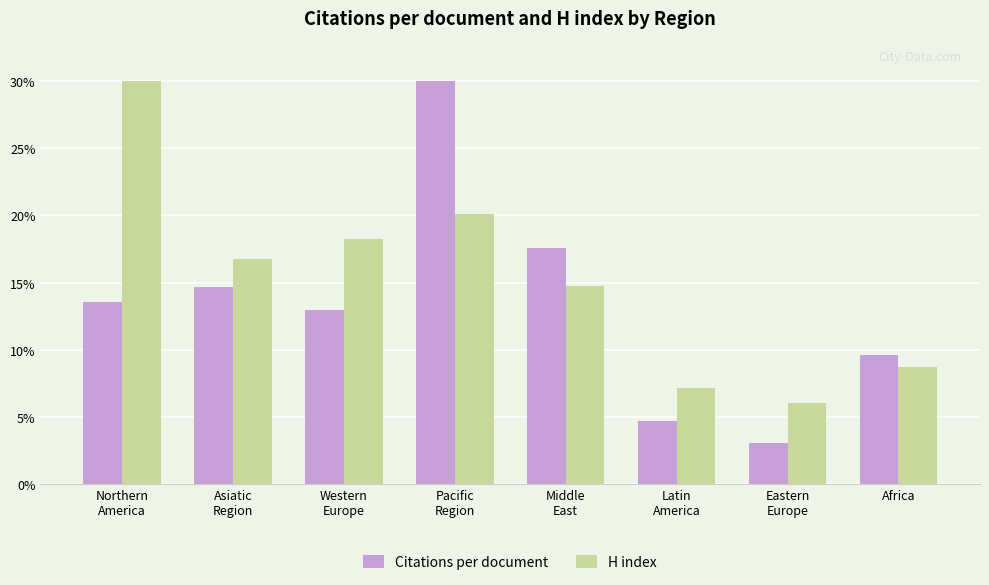

The value of Citations per document at Pacific
Region is 44.0. True or false?

False